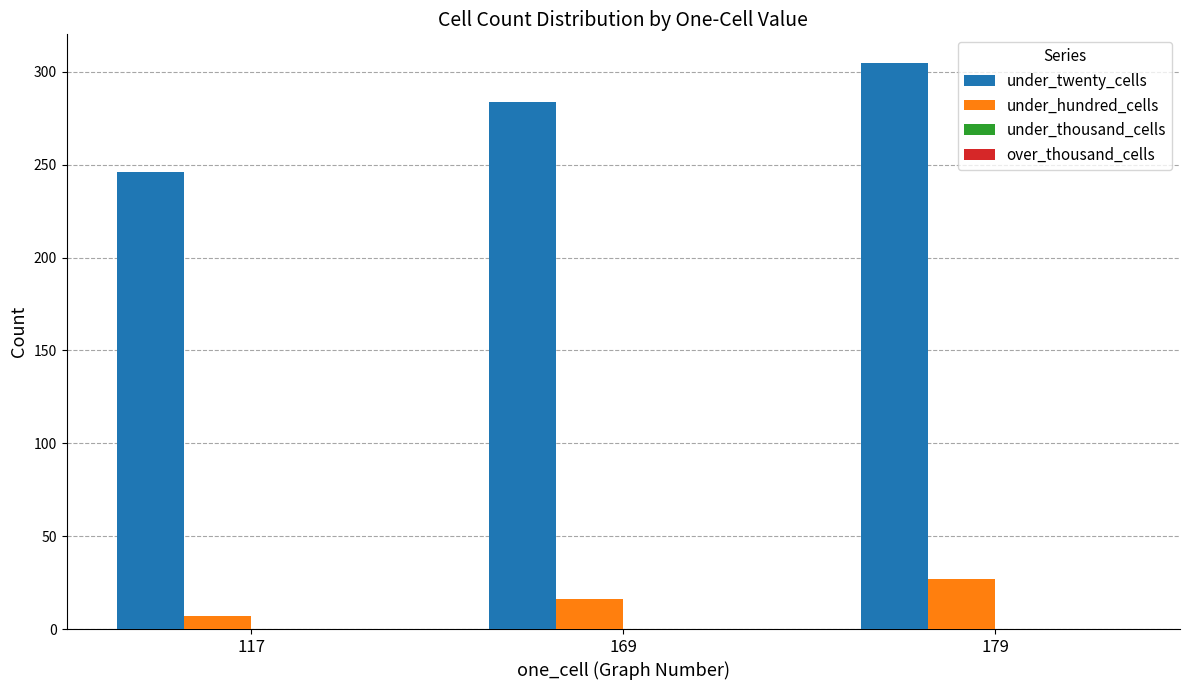

Reading right to left, list all the values displayed in this chart.

under_twenty_cells: 305	284	246
under_hundred_cells: 27	16	7